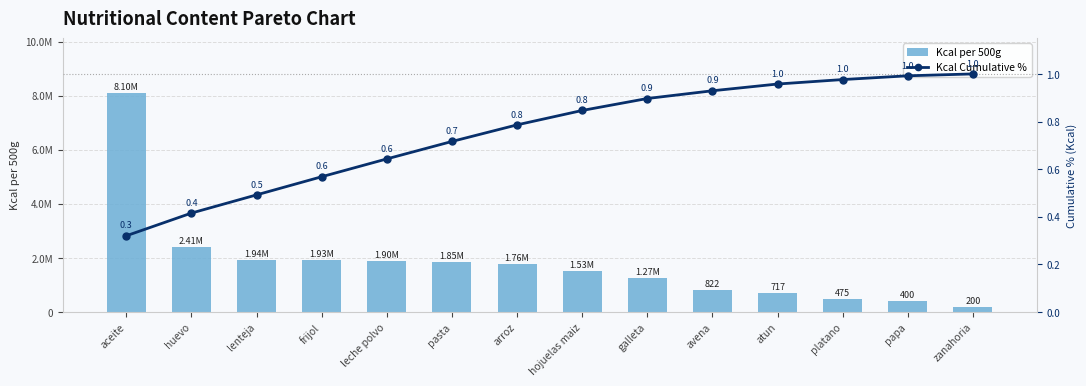

What is the sum of the Kcal per 500g values at platano and frijol?

2405.2